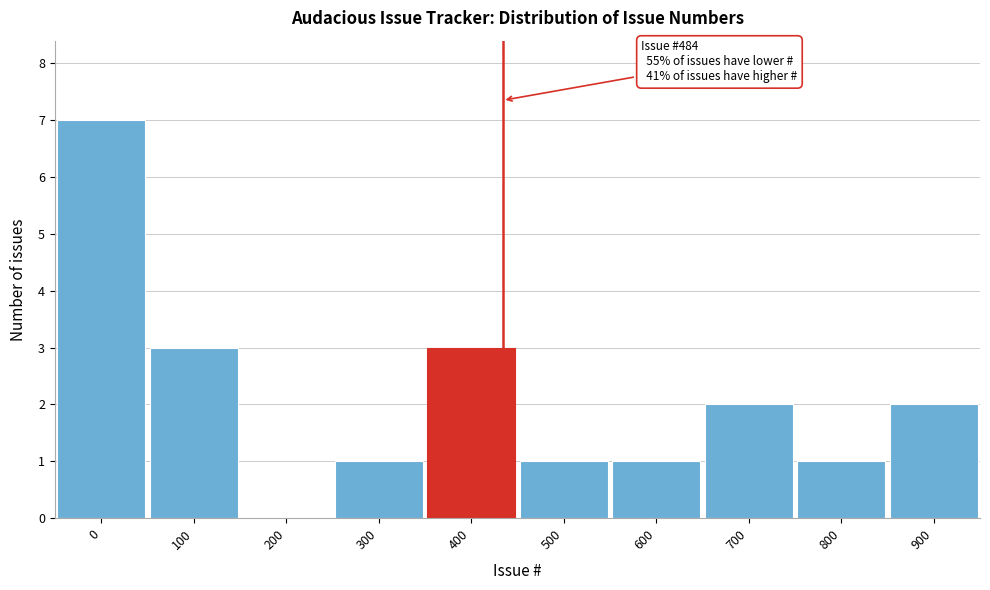

Reading left to right, what are all the values shown in this chart?

0=7	100=3	200=0	300=1	400=3	500=1	600=1	700=2	800=1	900=2